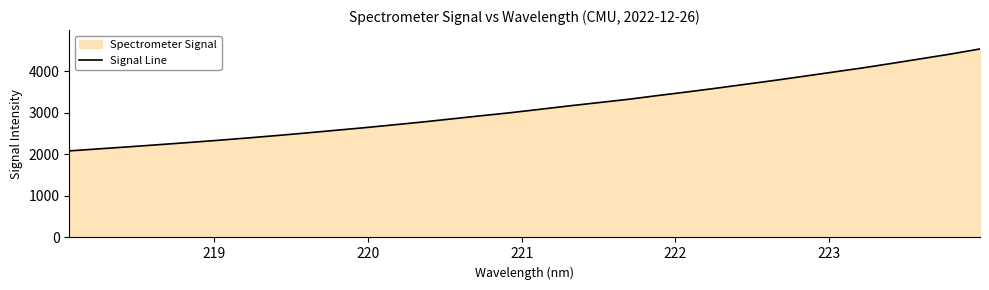

What is the maximum value shown in the chart?

4541.5